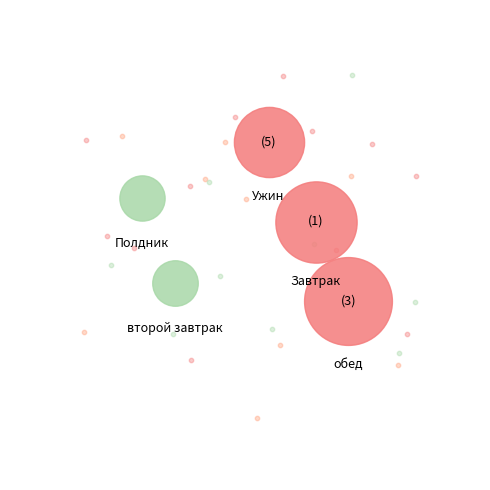

Is there a majority slice in this chart?

No